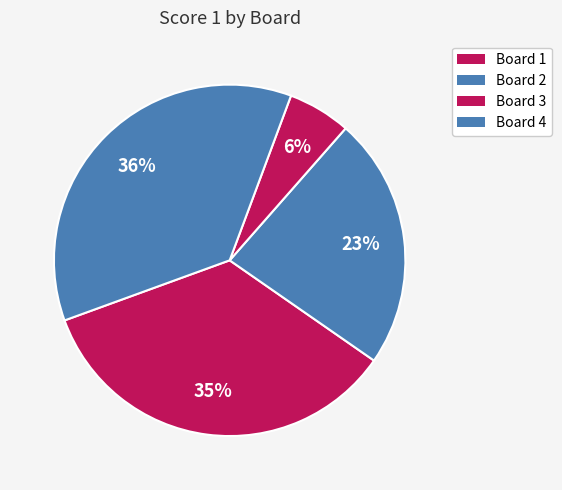

How many slices are in this pie chart?

4